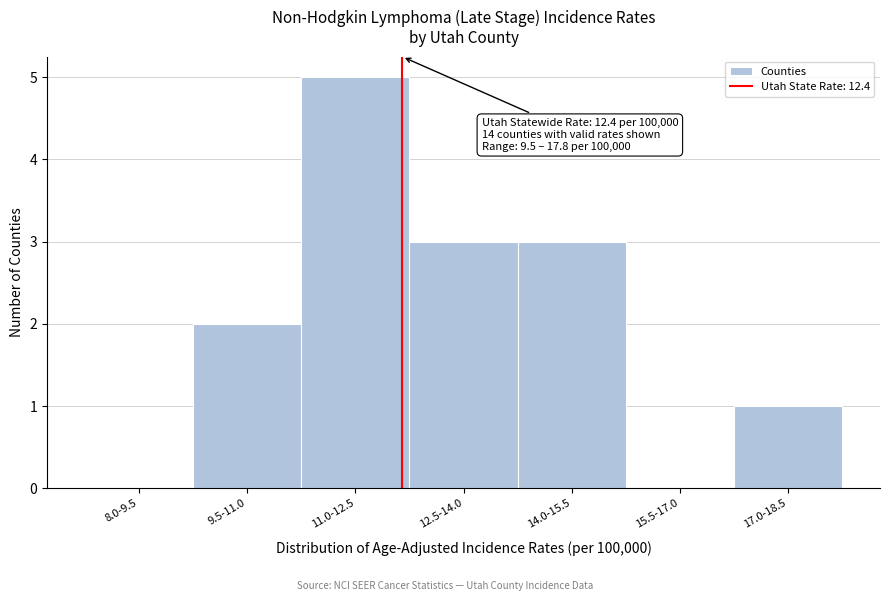

Reading left to right, list all the values displayed in this chart.

8.0-9.5=0	9.5-11.0=2	11.0-12.5=5	12.5-14.0=3	14.0-15.5=3	15.5-17.0=0	17.0-18.5=1